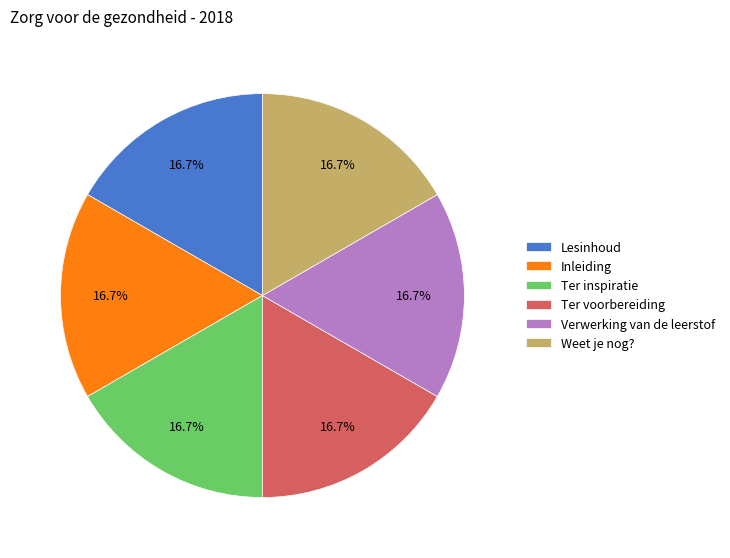

How much of the chart is everything except Weet je nog??

83.3%